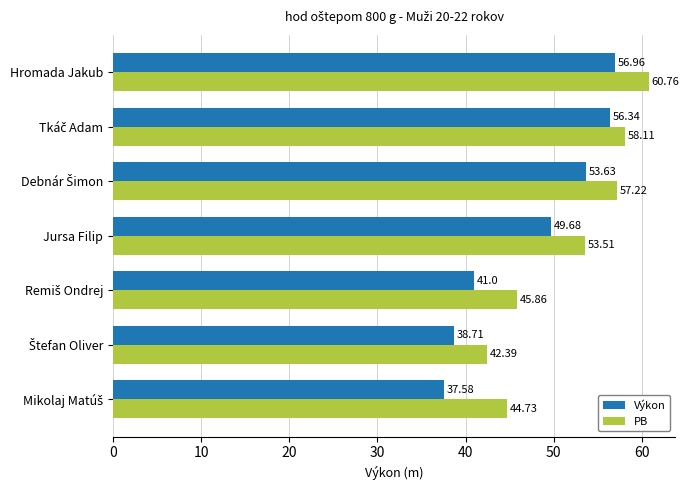

List the series in order of their overall mean, lowest first.

Výkon, PB